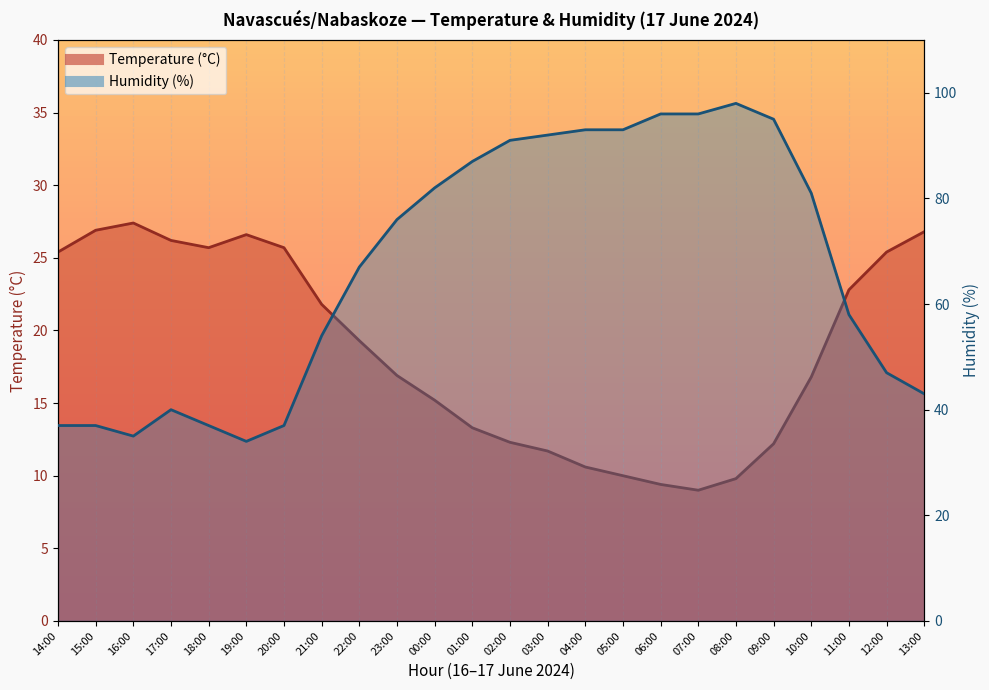

At which category does Humidity (%) reach its first local peak?

17:00